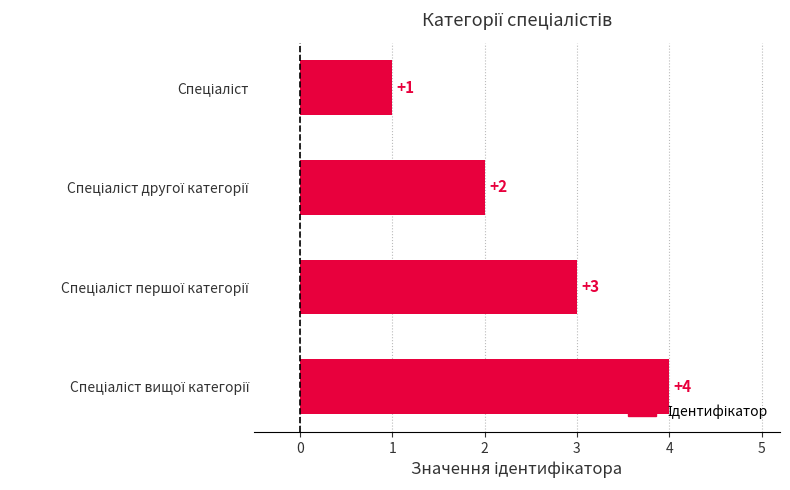

Count the values in the range 2 to 4.

3